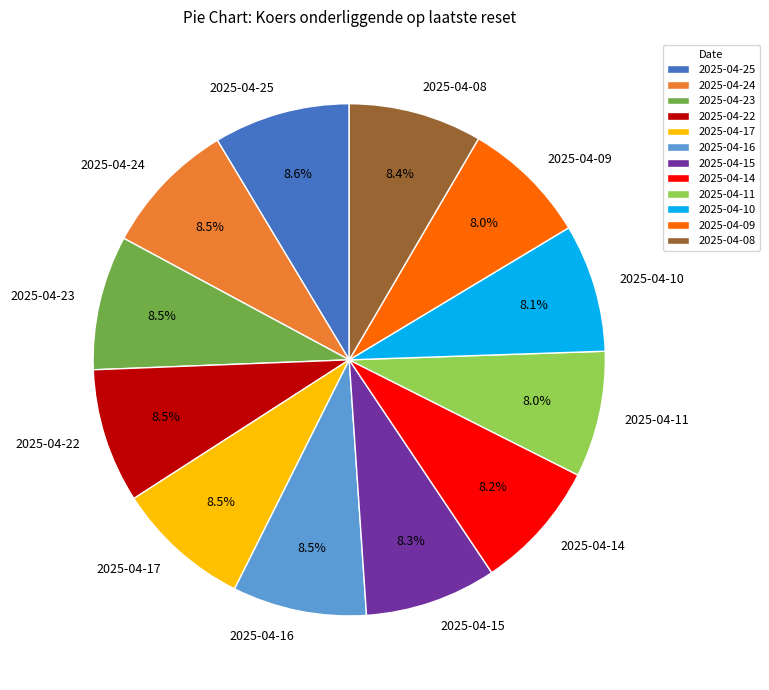

Count the number of slices in the pie.

12